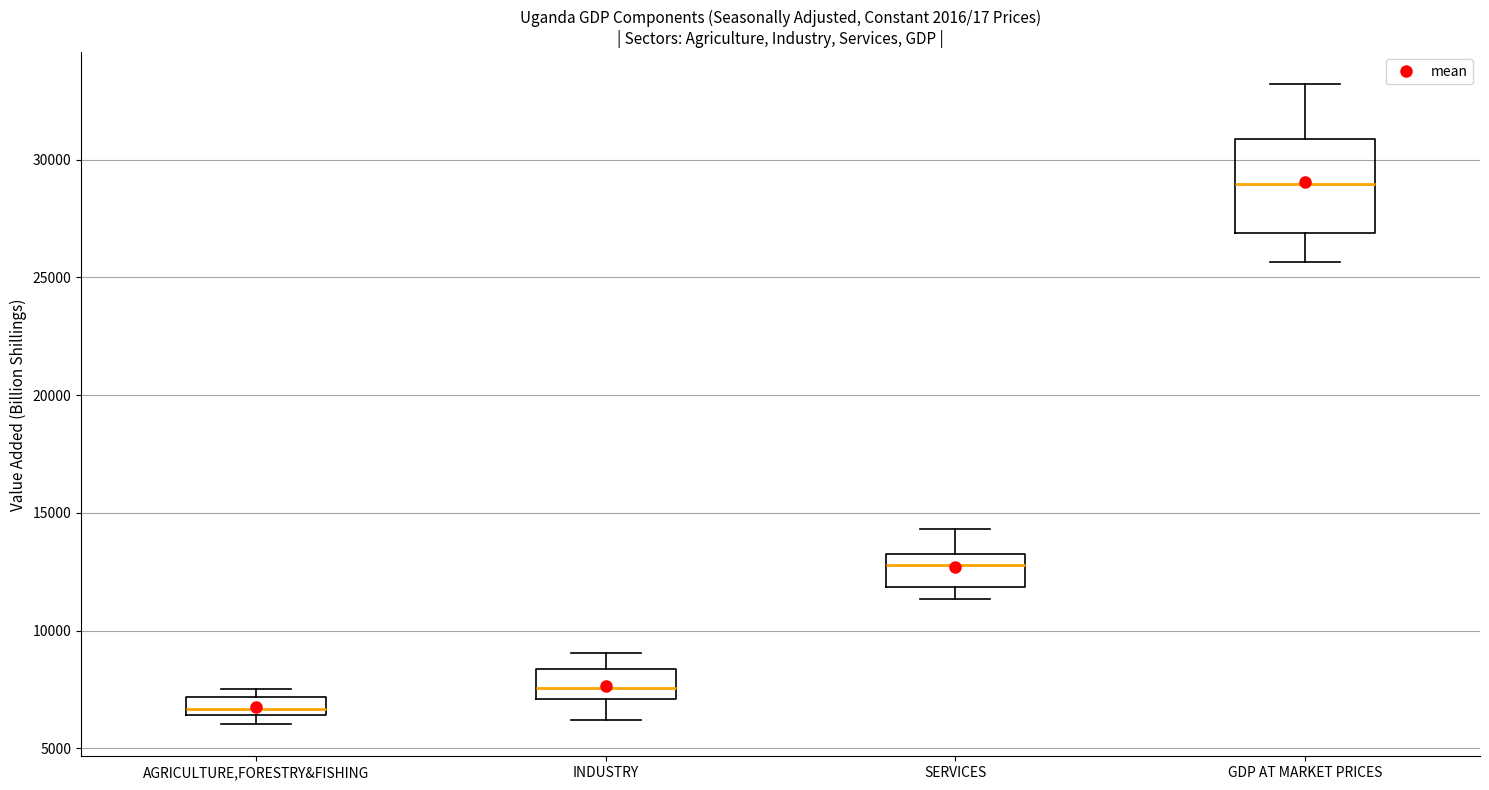

Reading left to right, transcribe this box plot: for each box, give where its median line is, the range the box spans, and where its two whiskers end, as read against the y-axis. The values are not printed on the chart, so give them approximately, as read against the axis.

AGRICULTURE,FORESTRY&FISHING: median 6500 (just above the box's lower edge), box 6500 to 7000, whiskers 6000 to 7500
INDUSTRY: median 7500, box 7000 to 8500, whiskers 6000 to 9000
SERVICES: median 13000 (just below the box's upper edge), box 12000 to 13000, whiskers 11500 to 14500
GDP AT MARKET PRICES: median 29000, box 27000 to 31000, whiskers 25500 to 33000